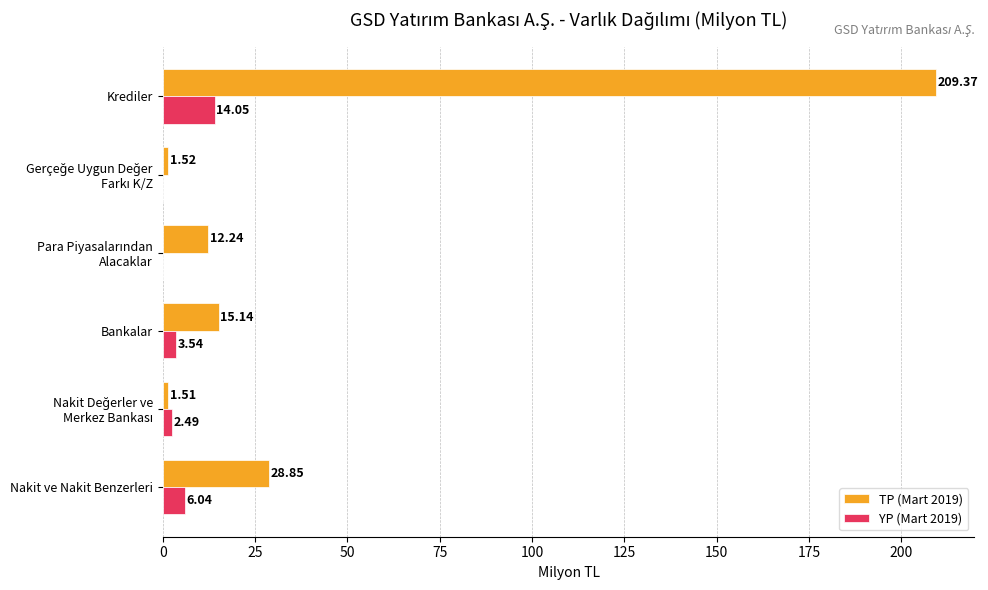

Which label corresponds to the largest value in the chart?

Krediler